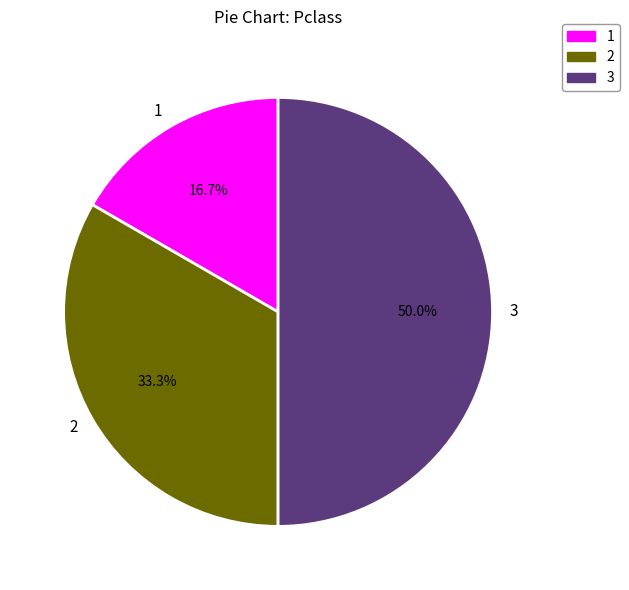

Which slice is the largest?

3